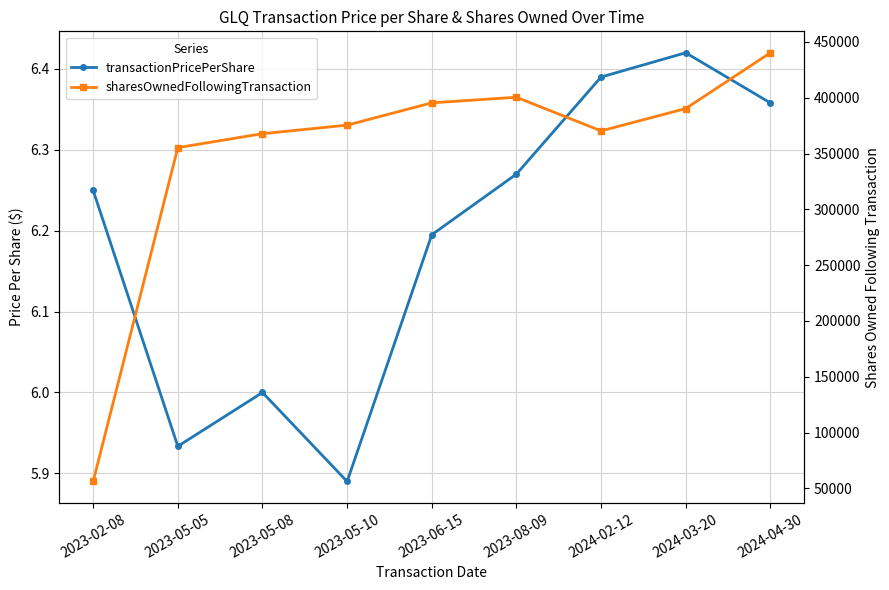

What value does the transactionPricePerShare series have at 2023-02-08?

6.2